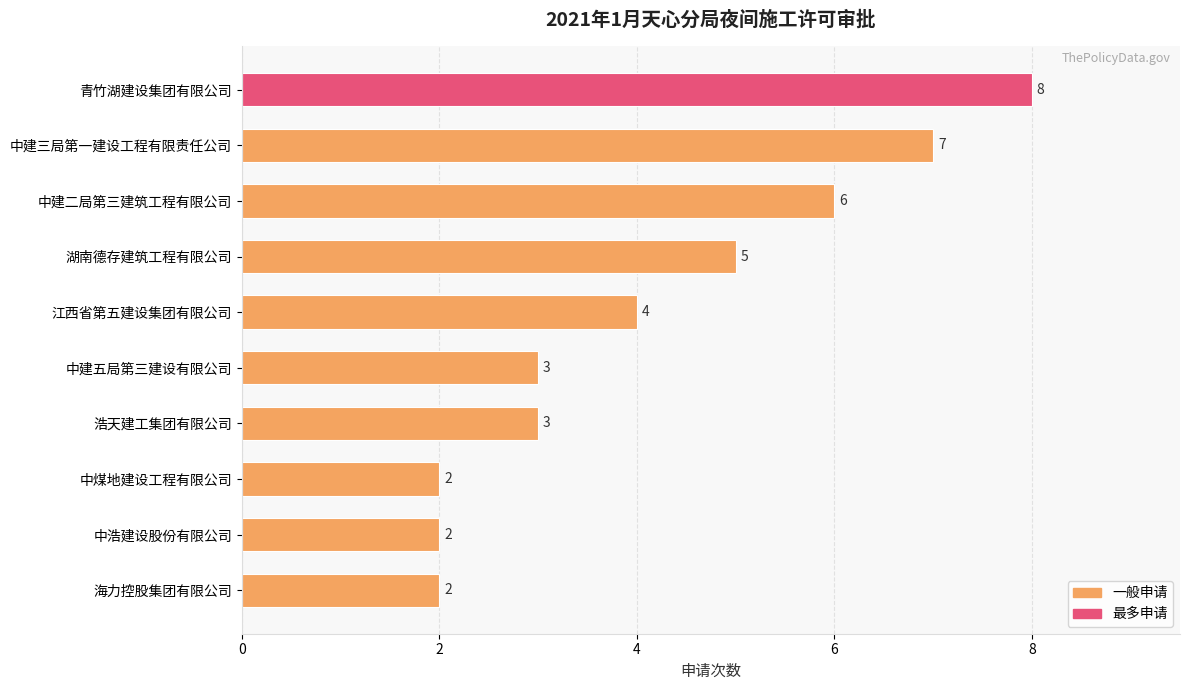

How many categories are shown in the chart?

10